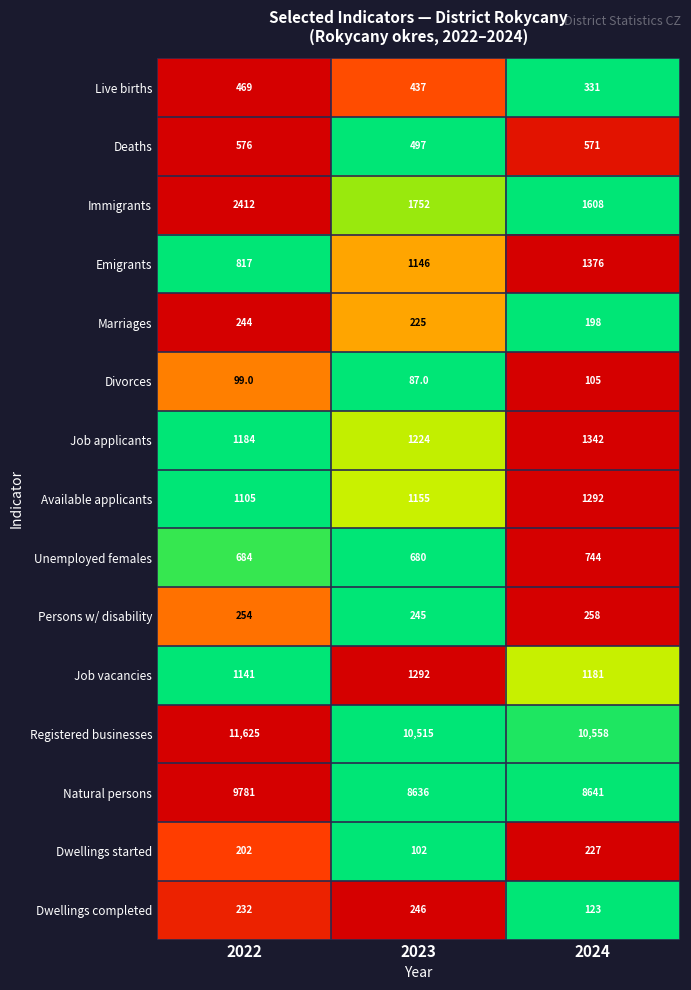

At which category is the sum across all series the highest?

2022